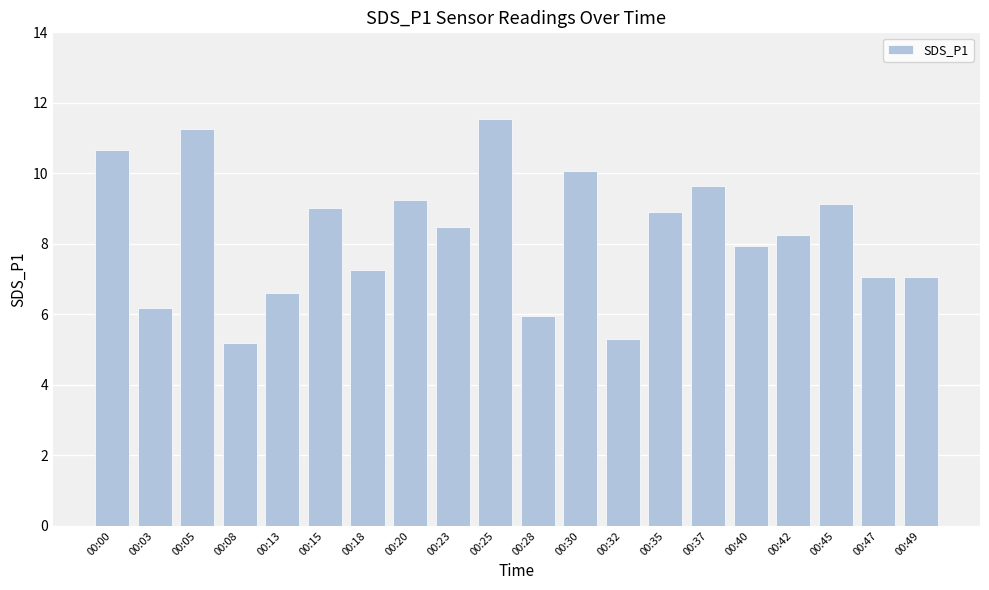

Which category has the lowest value across all series?

00:08